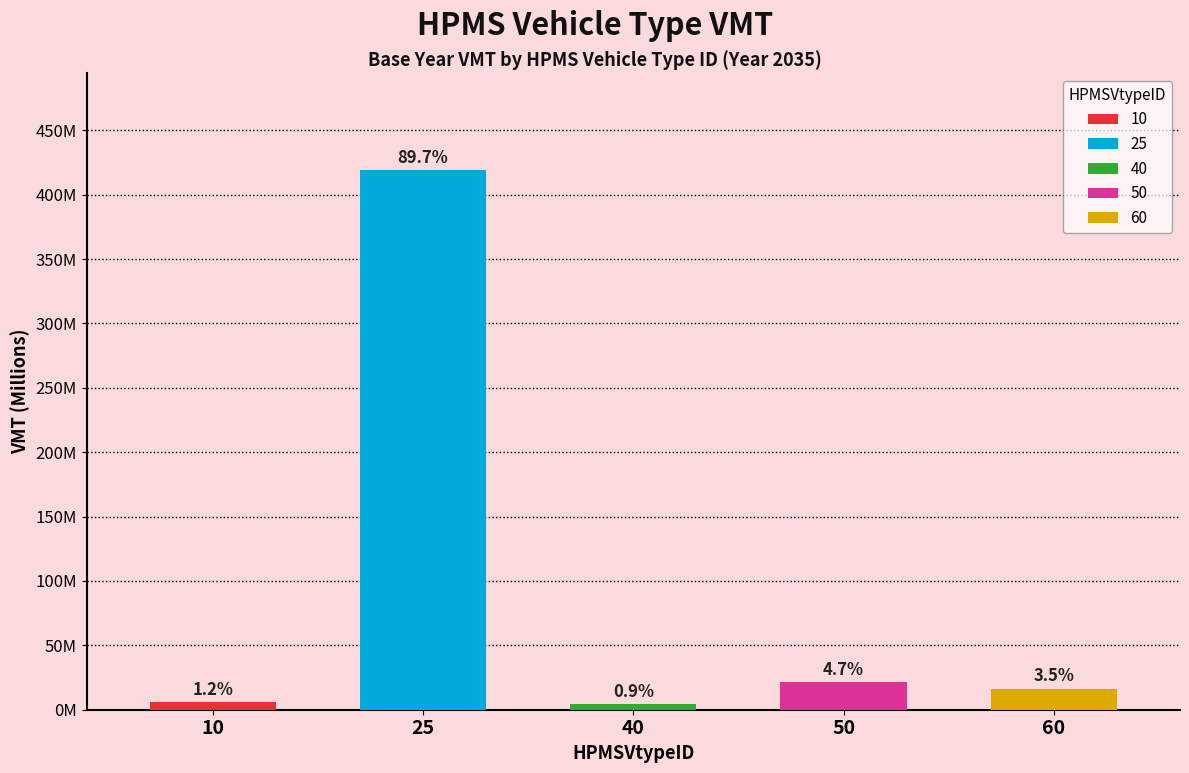

Reading left to right, extract all data points from this chart.

5798747.0	419055542.2	4282163.7	21791906.2	16481108.7